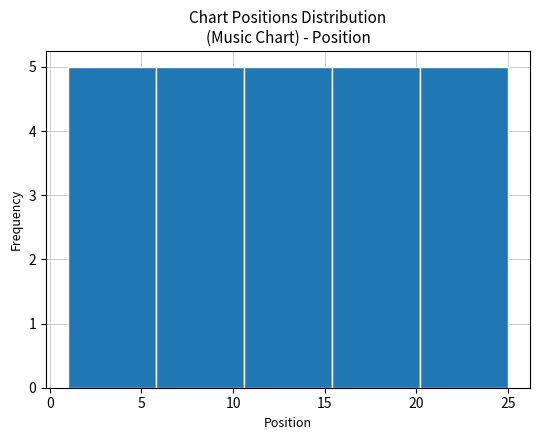

Reading left to right, list every bar in this chart as the range it spans on the x-axis followed by its height. Neither the bar edges nor the heights are printed on the chart, so give them approximately, as read against the axes.

1.0 to 5.8: 5
5.8 to 10.6: 5
10.6 to 15.4: 5
15.4 to 20.2: 5
20.2 to 25.0: 5